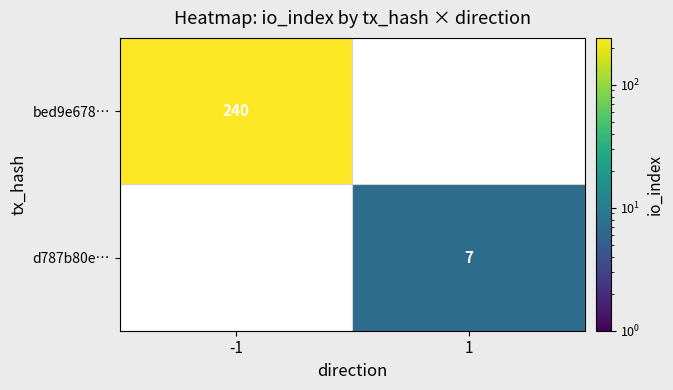

What is the smallest value displayed?

7.0